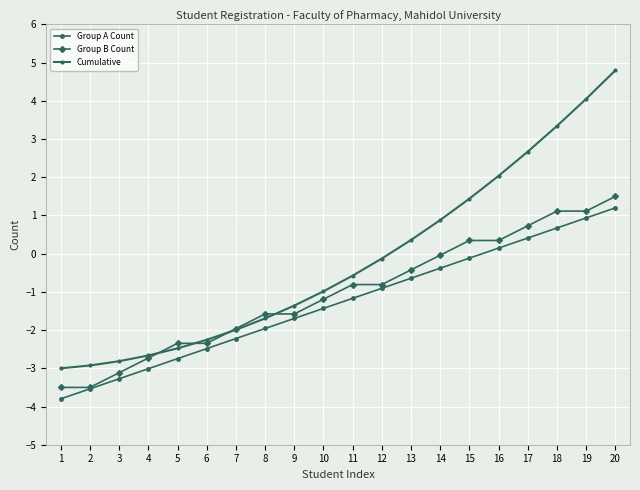

Which has a higher value, 8 or 15?

15